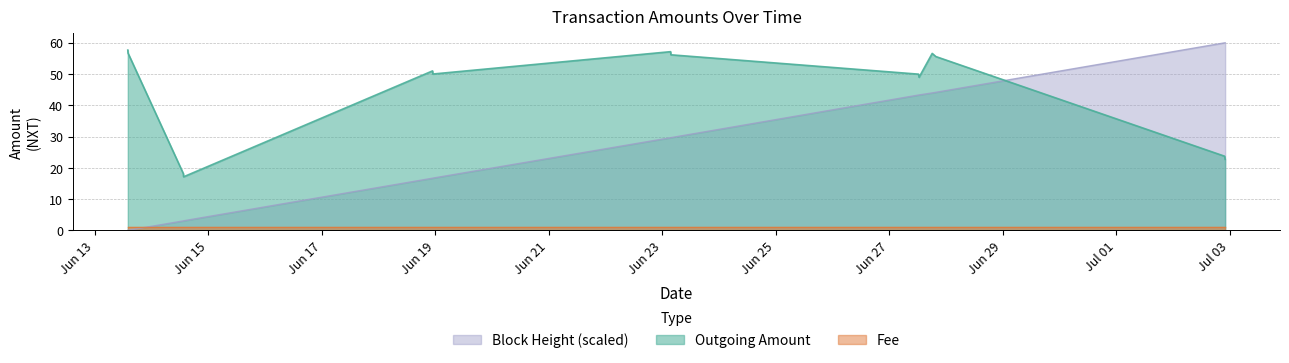

What is the label of the 1st point from the right?

2017-07-02 22:02:24